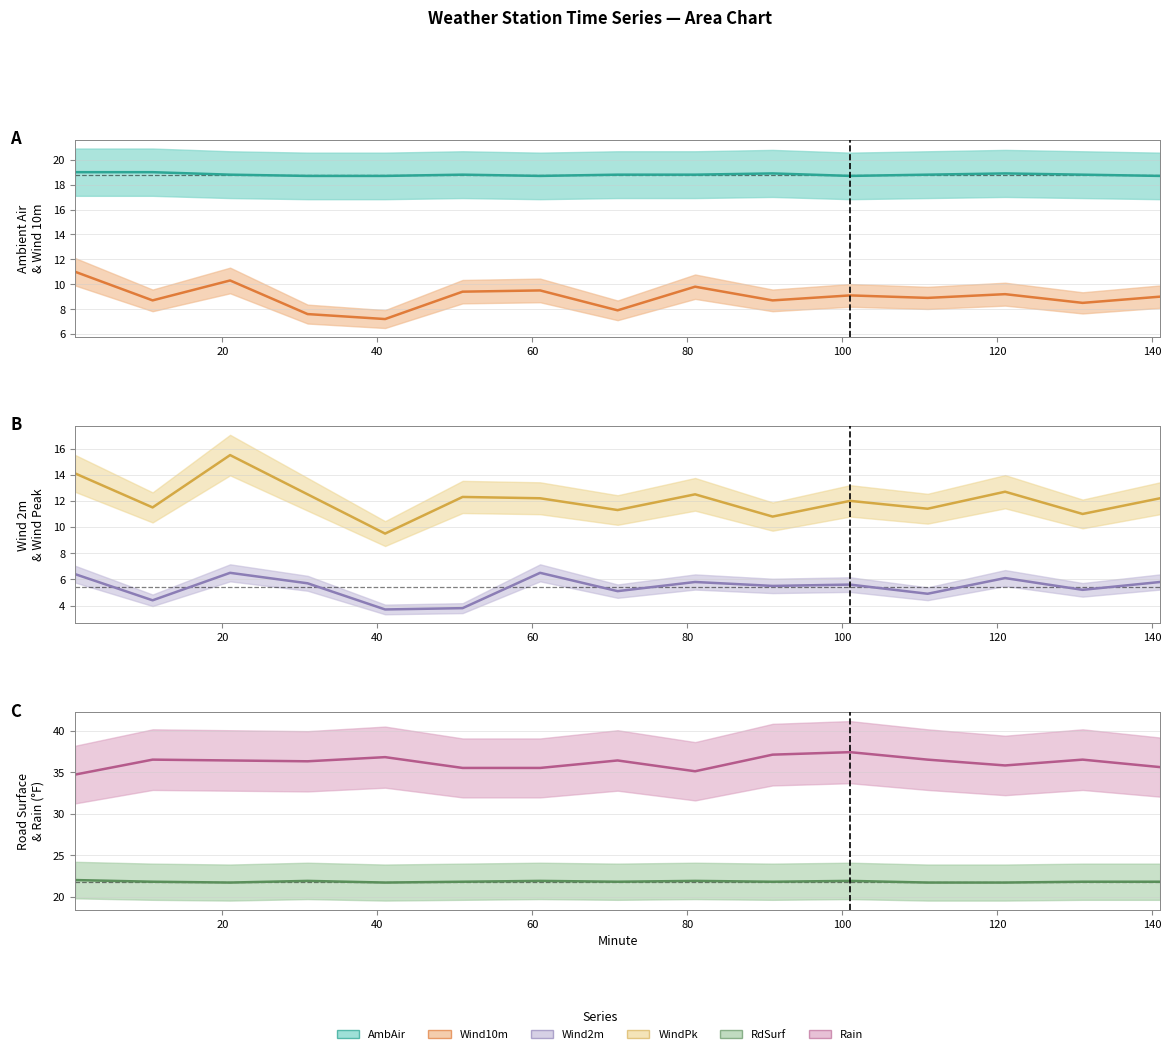

Is this an area chart (filled region under the line)?

No